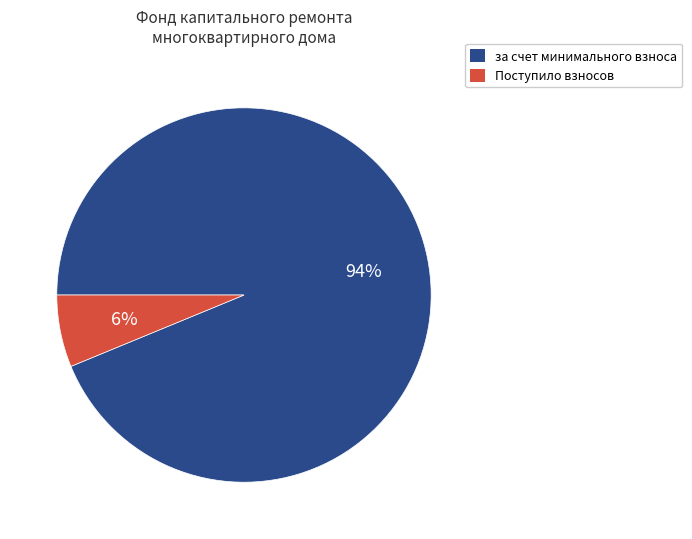

Approximately how many times larger is the value at Поступило взносов compared to за счет минимального взноса?

0.1